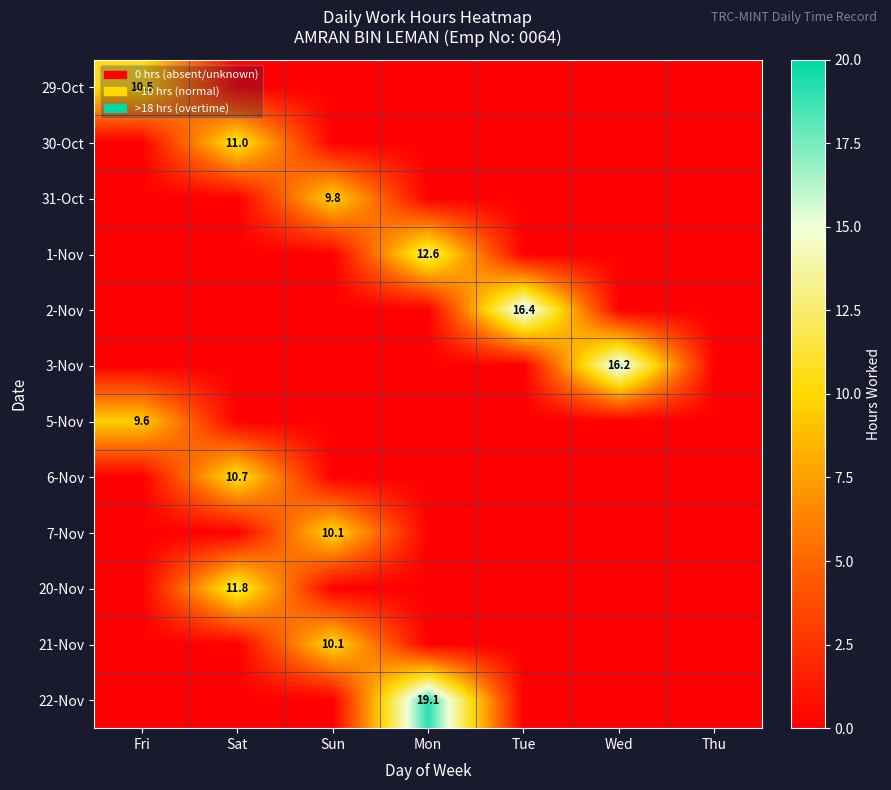

The value of 22-Nov at Mon is 19.1. True or false?

True